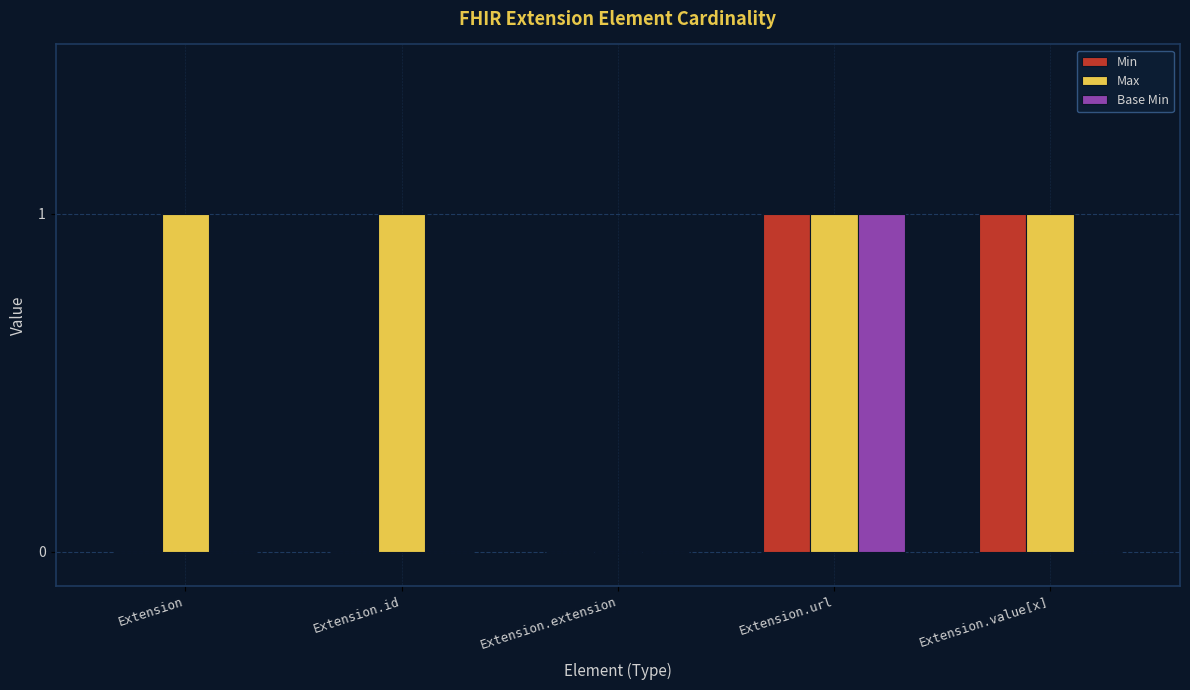

Which category has the highest value in the Base Min series?

Extension.url